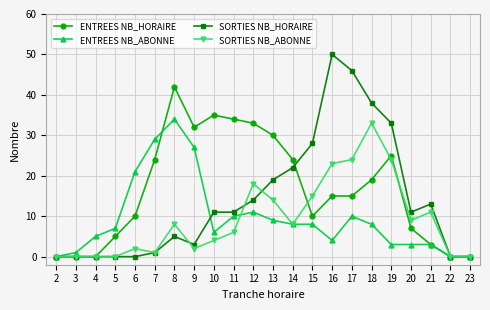

What are all the series names shown in the legend?

ENTREES NB_HORAIRE, ENTREES NB_ABONNE, SORTIES NB_HORAIRE, SORTIES NB_ABONNE